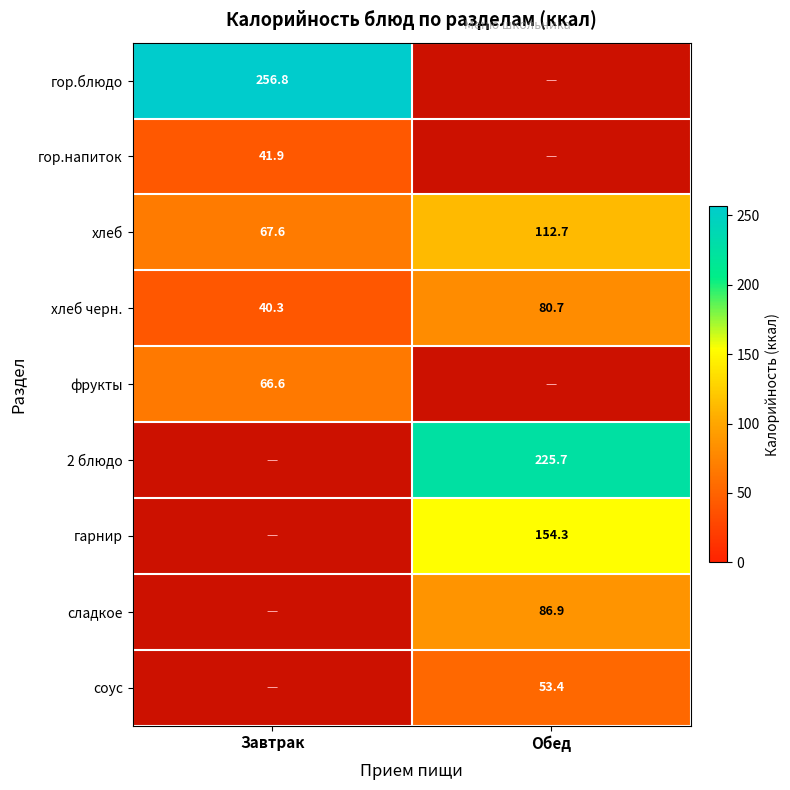

True or false: сладкое has a value of 53.2 at Обед.

False